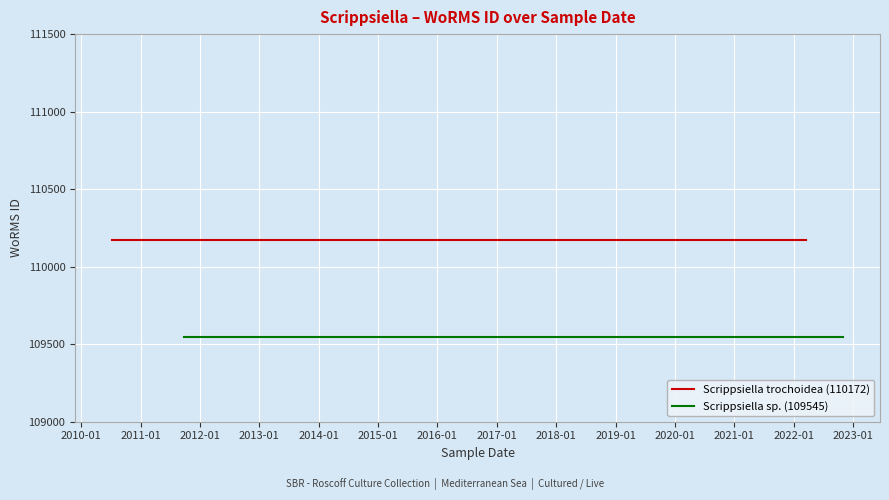

What is the minimum value for Scrippsiella trochoidea (110172)?

110172